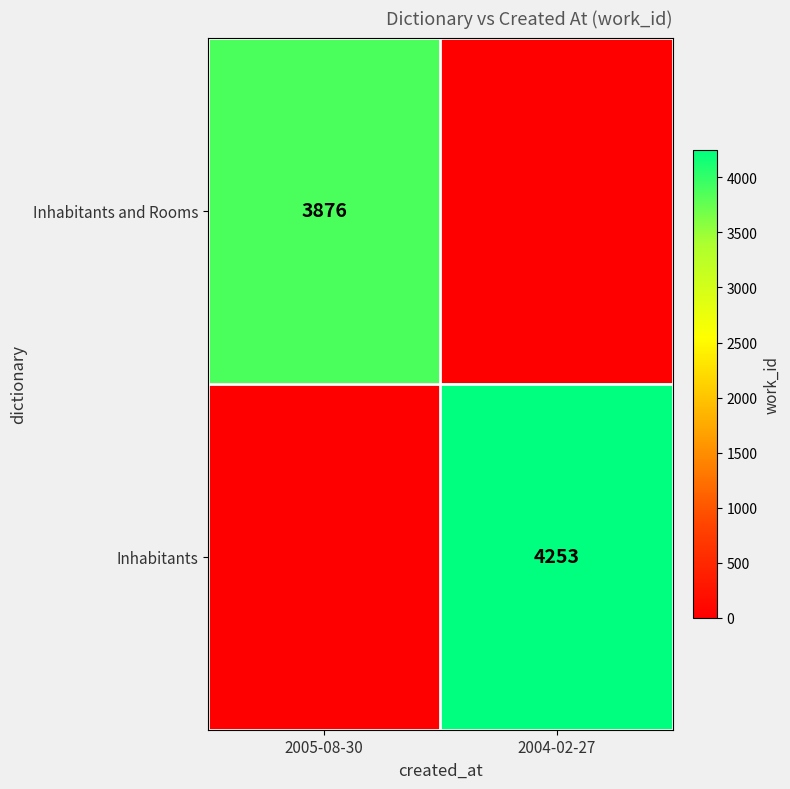

The value of Inhabitants at 2004-02-27 is 6637. True or false?

False